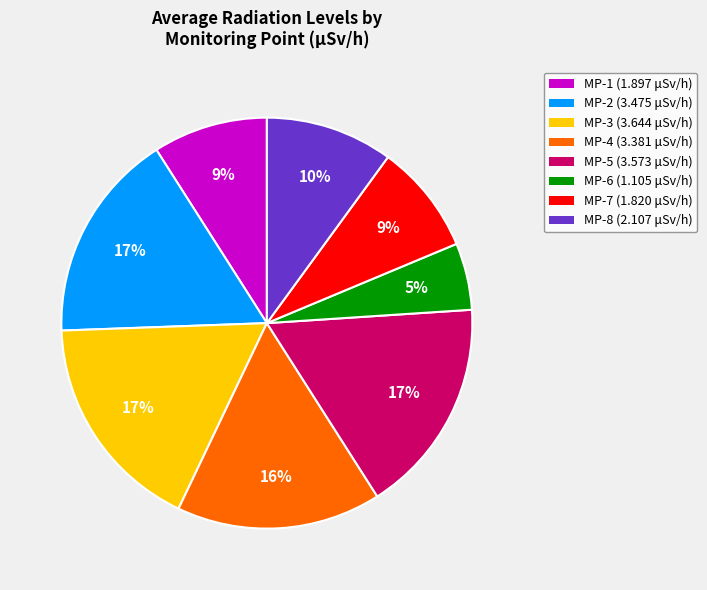

How many segments does this pie chart have?

8